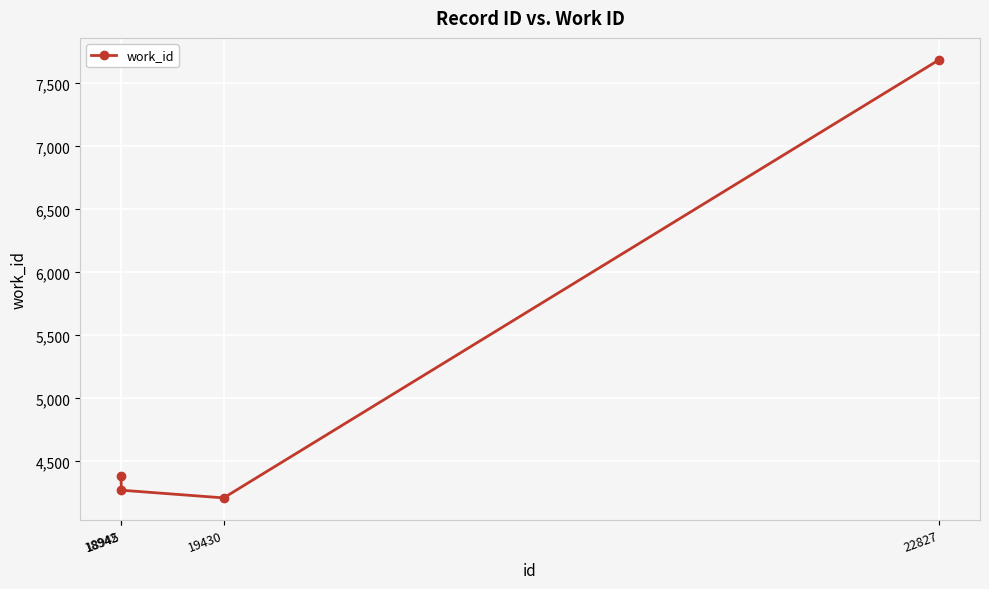

At which label is the value closest to 5949?

18942